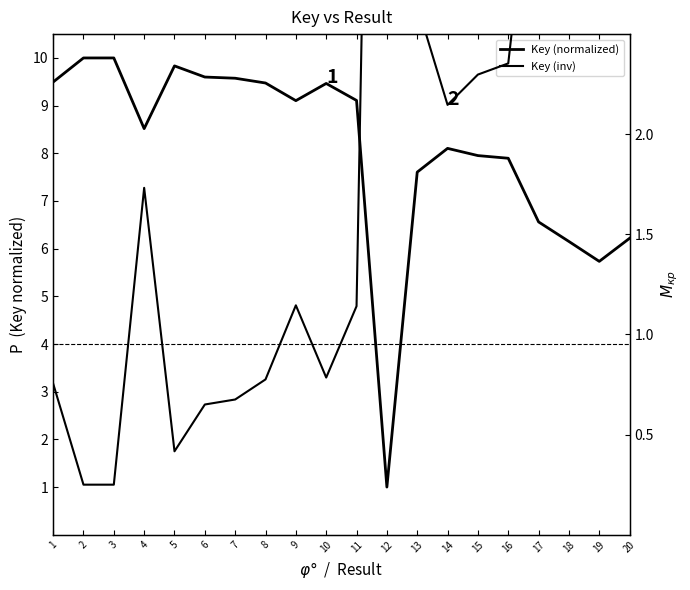

At which category is the sum across all series the highest?

1